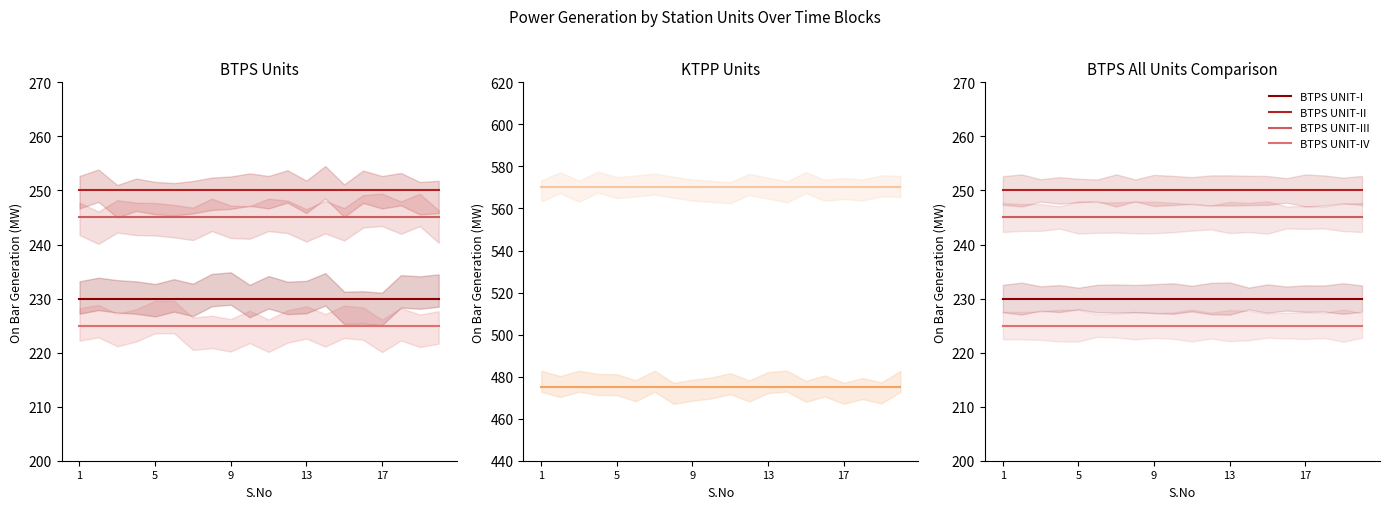

At which label is BTPS UNIT-II closest to 250?

1